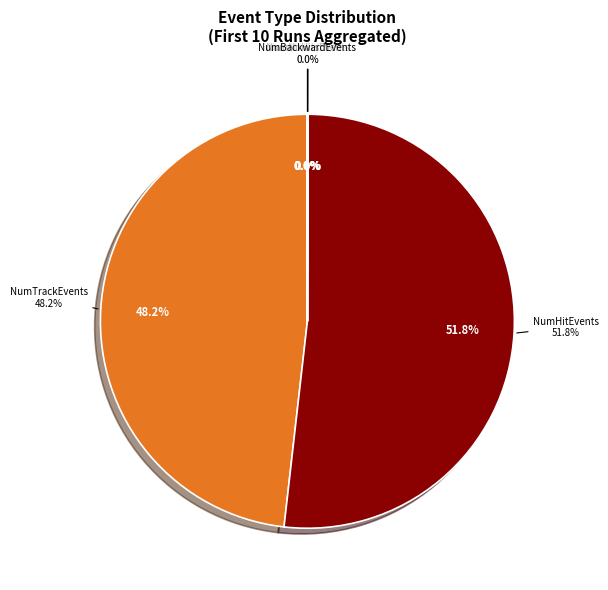

Does NumHitEvents account for over 50% of the chart?

Yes